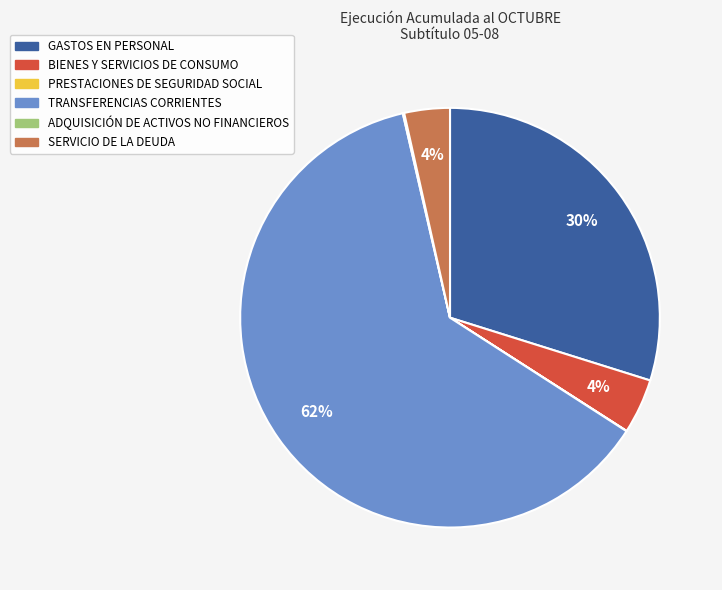

To the nearest percent, what is the difference between the BIENES Y SERVICIOS DE CONSUMO and GASTOS EN PERSONAL slice percentages?

26%